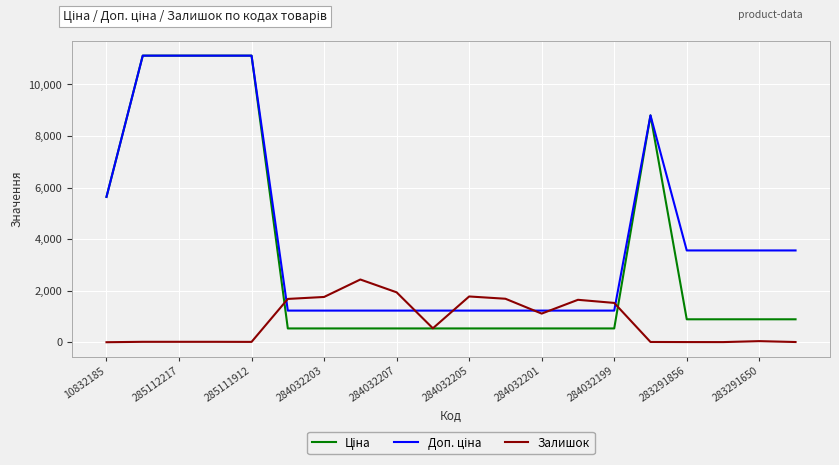

How many intersections are there between Залишок and Доп. ціна?

6